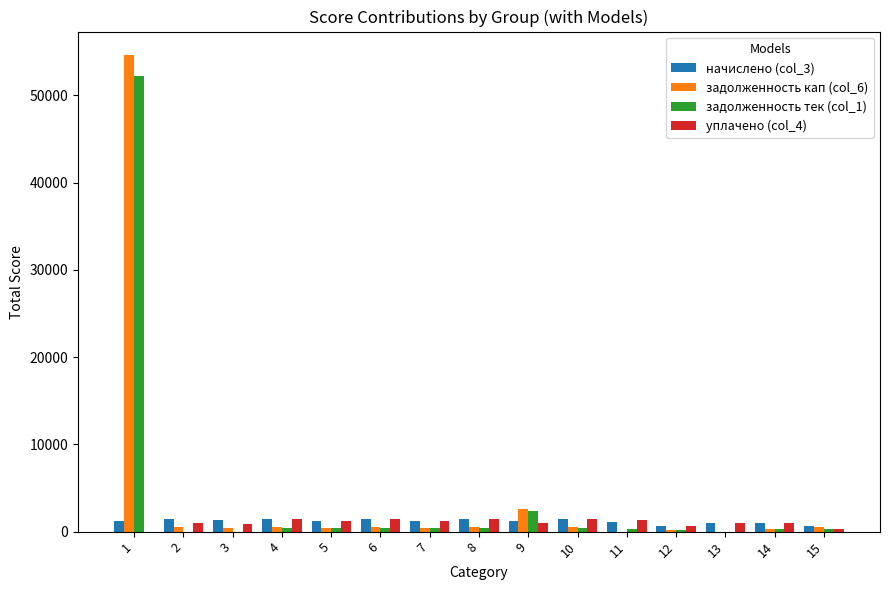

What is the maximum value shown in the chart?

54591.7